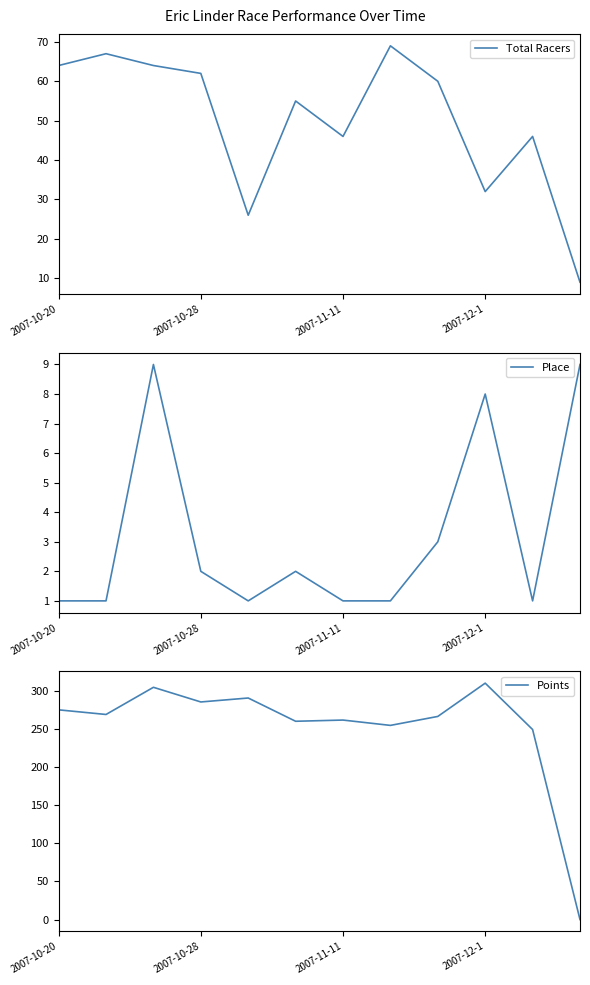

Between which two adjacent categories do Points and Place first intersect?

10 and 11